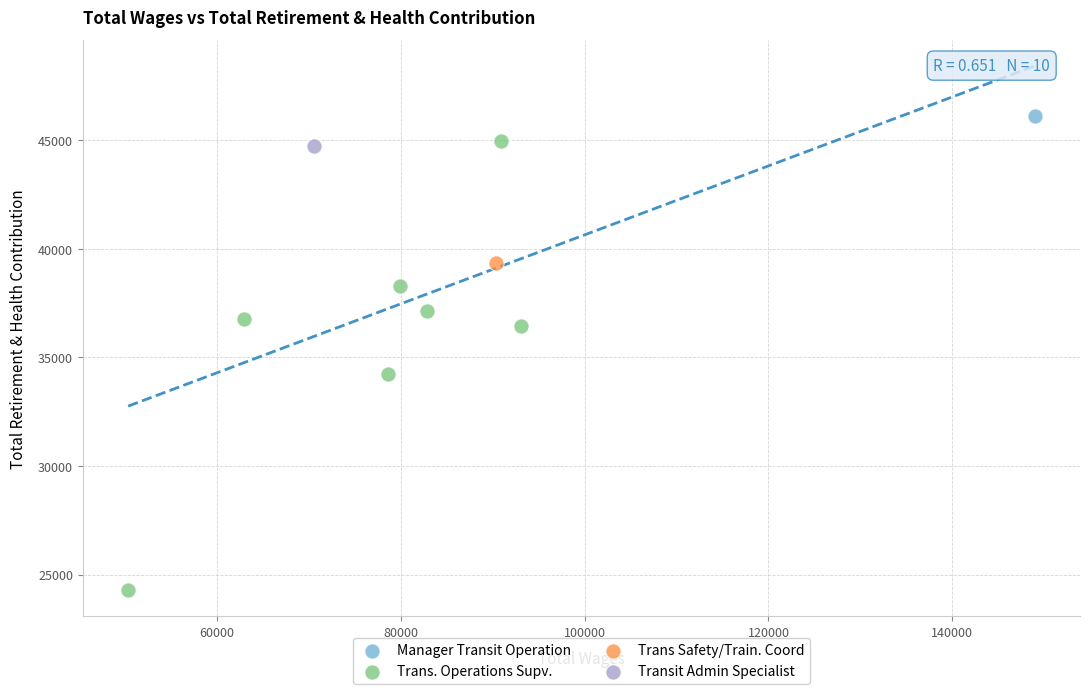

What are all the series names shown in the legend?

Manager Transit Operation, Trans. Operations Supv., Trans Safety/Train. Coord, Transit Admin Specialist